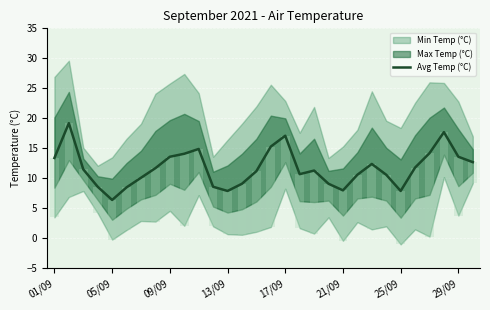

How many data points are less than 11?

13